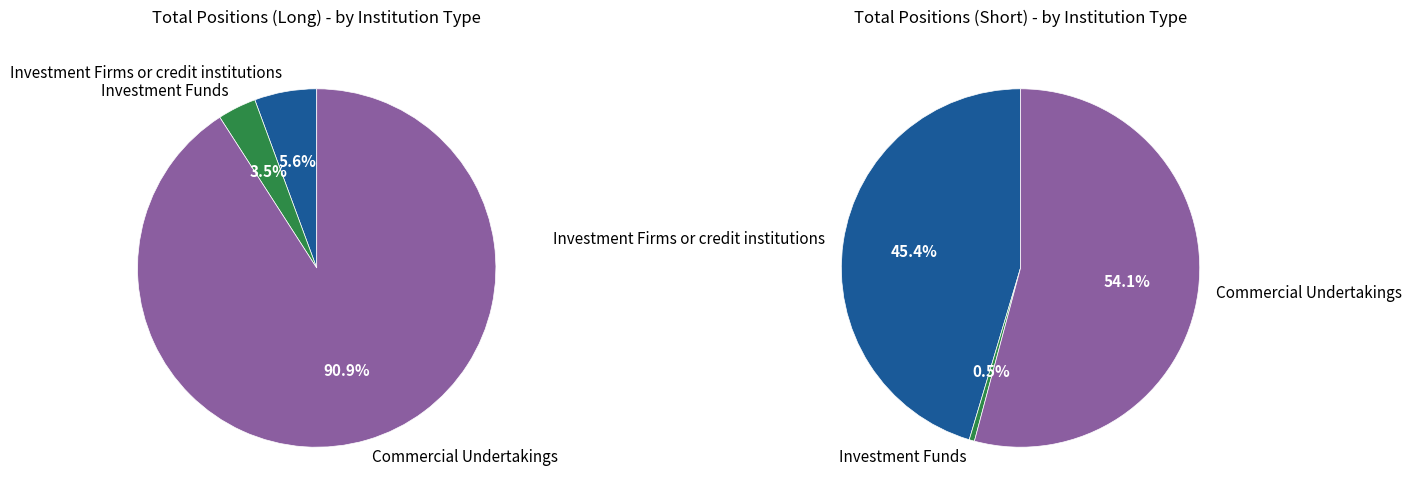

What is the total percentage of Commercial Undertakings and Investment Firms or credit institutions?

96.5%